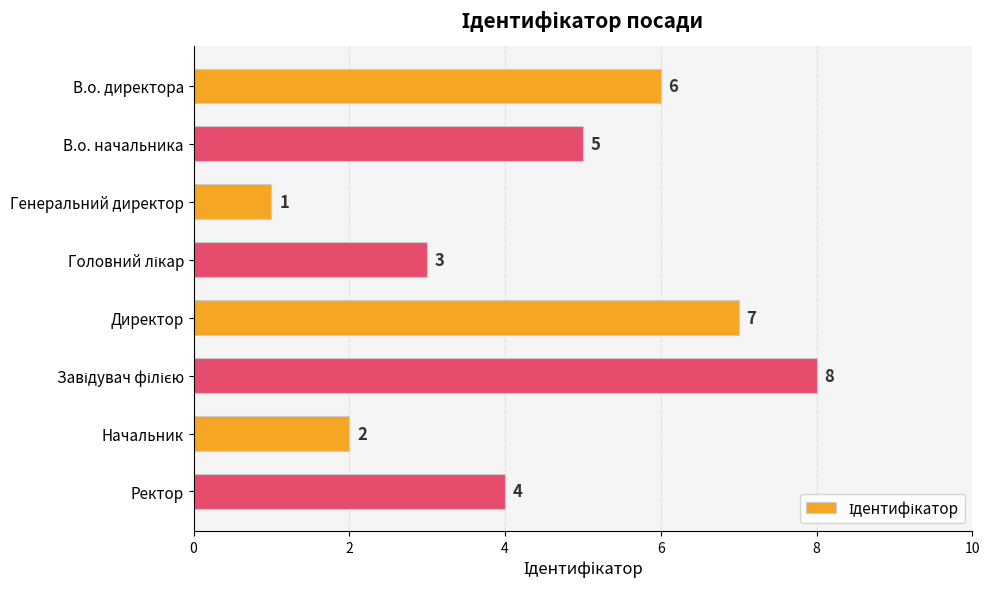

Which has a higher value, Ректор or В.о. начальника?

В.о. начальника